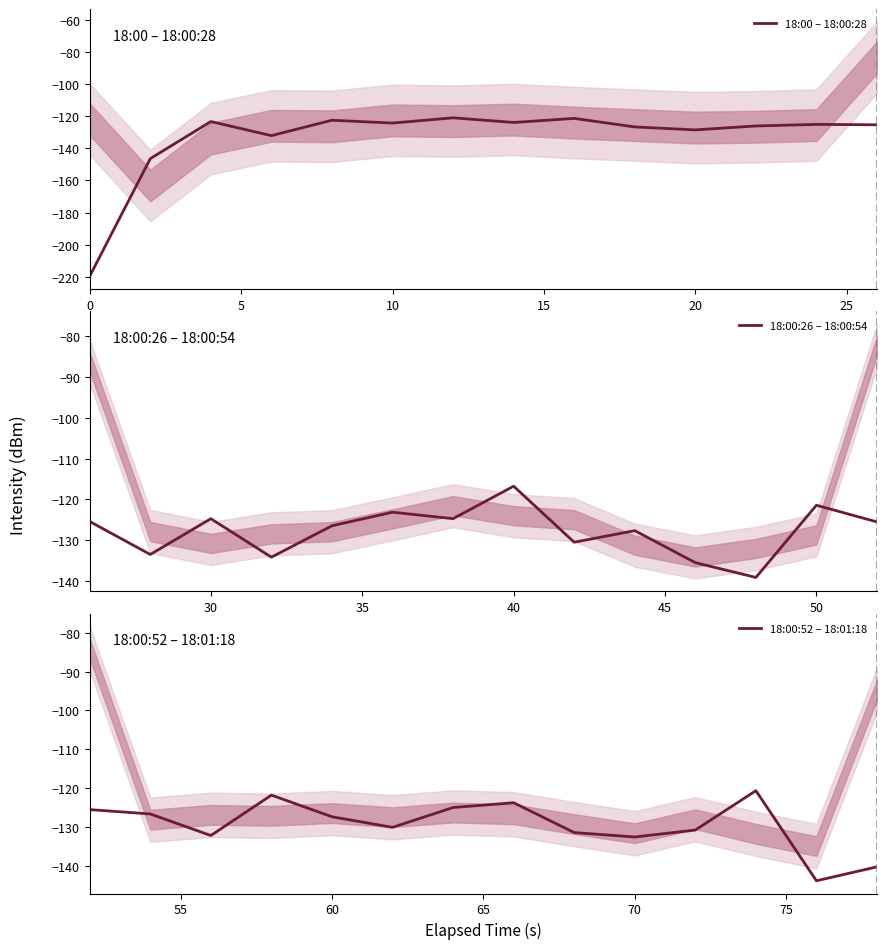

The value of 18:00:26 – 18:00:54 at 30 is -124.7. True or false?

True